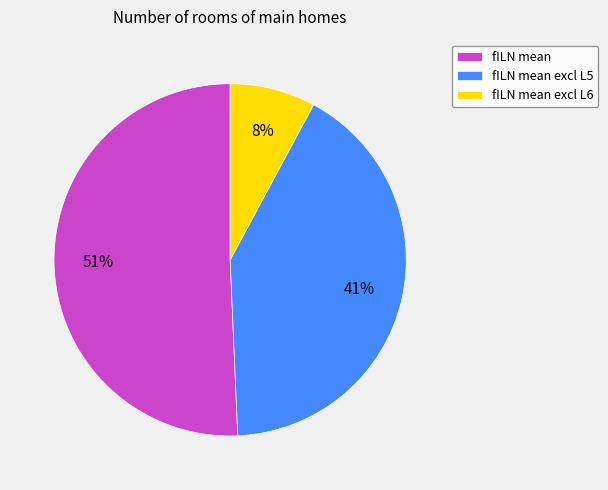

Rank the categories by value from highest to lowest.

fILN mean, fILN mean excl L5, fILN mean excl L6